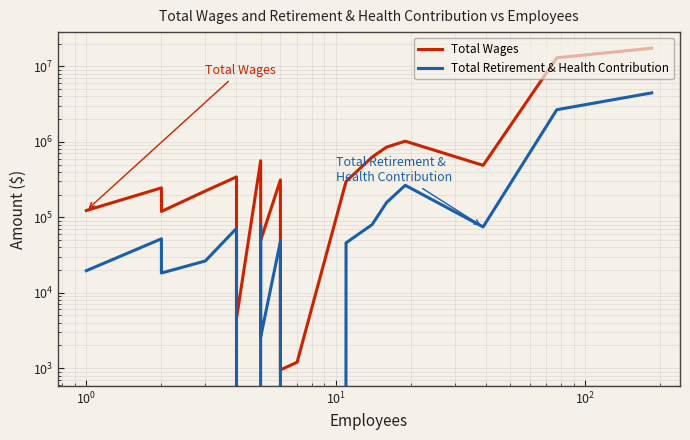

What is the sum of all Total Retirement & Health Contribution values?

8139422